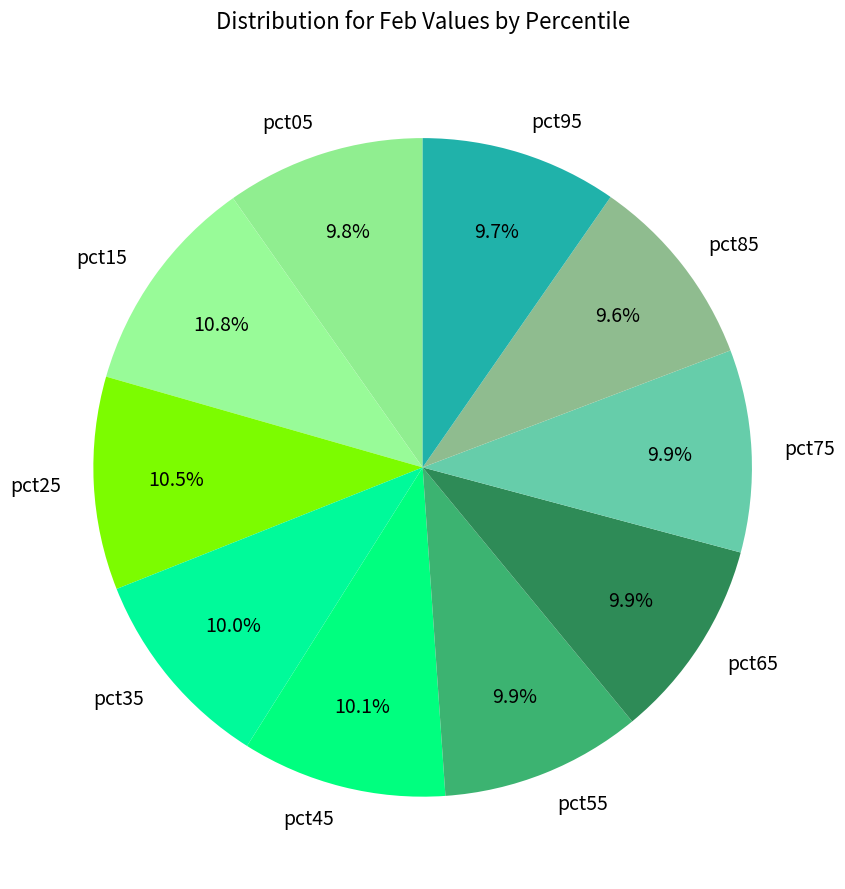

Approximately how many times larger is the value at pct15 compared to pct75?

1.1